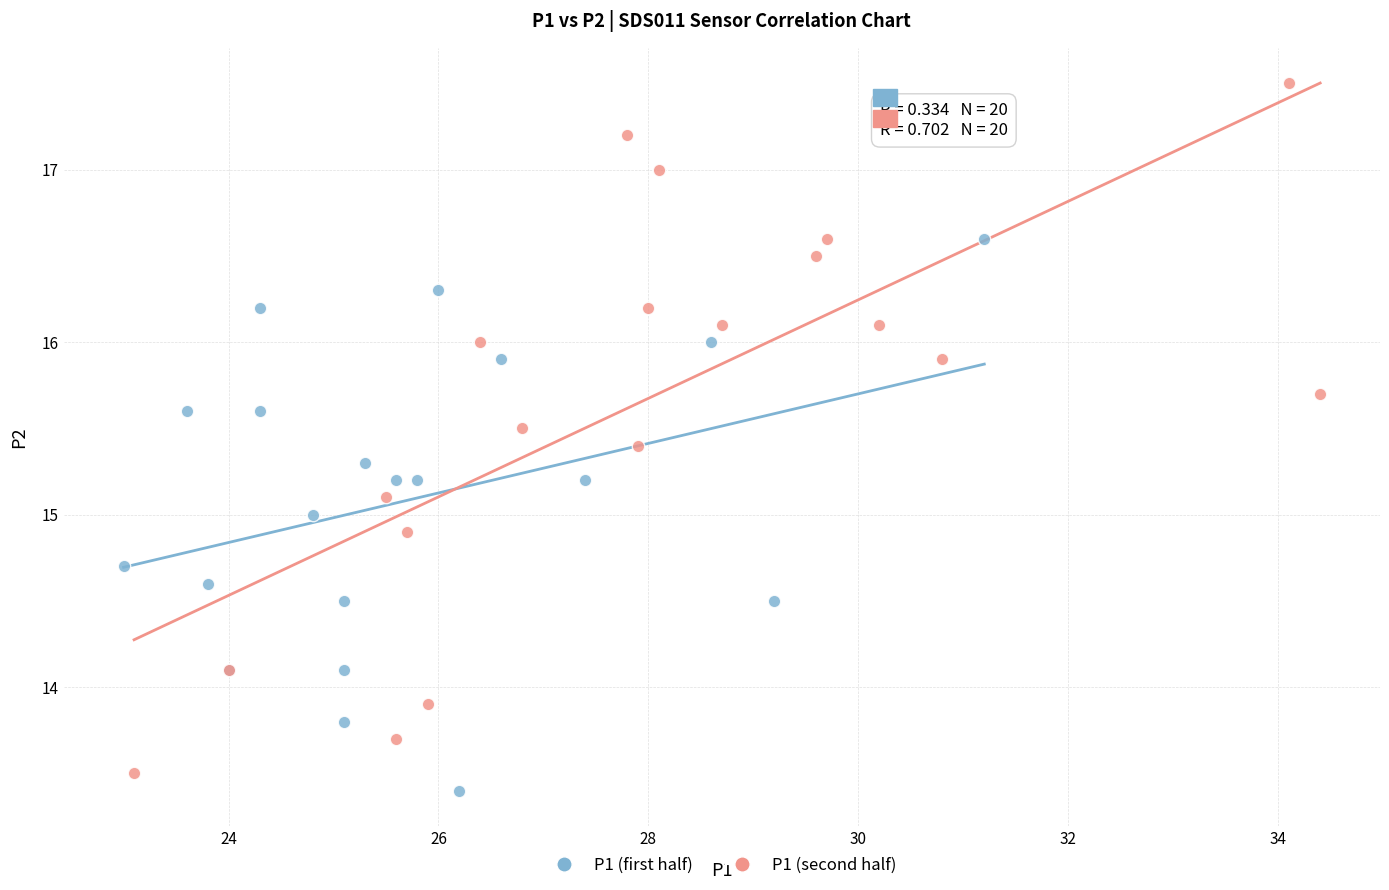

Which series has the widest spread of Y values?

P1 (second half)